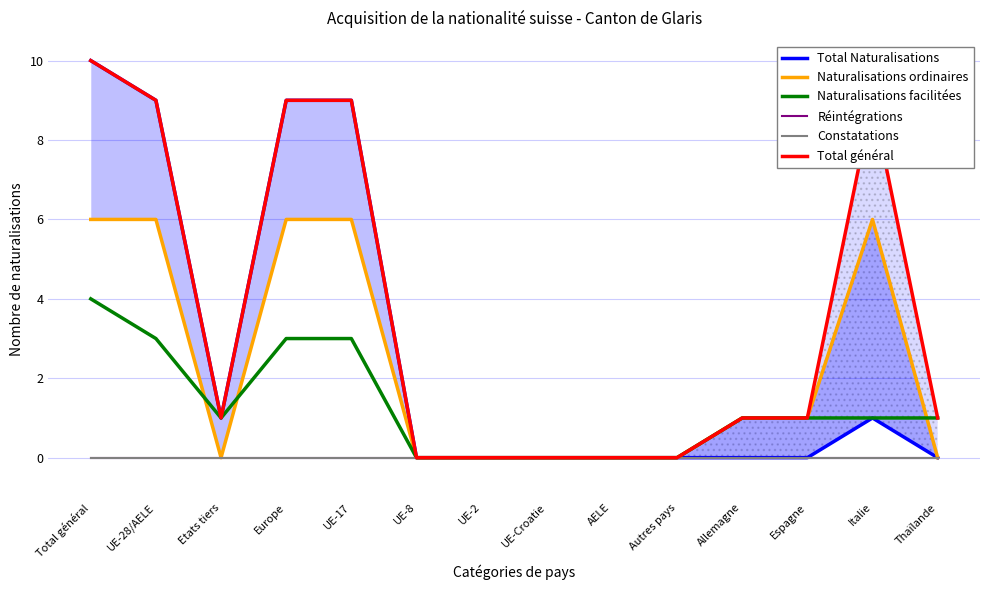

Is it true that Naturalisations ordinaires equals 0 at UE-8?

True